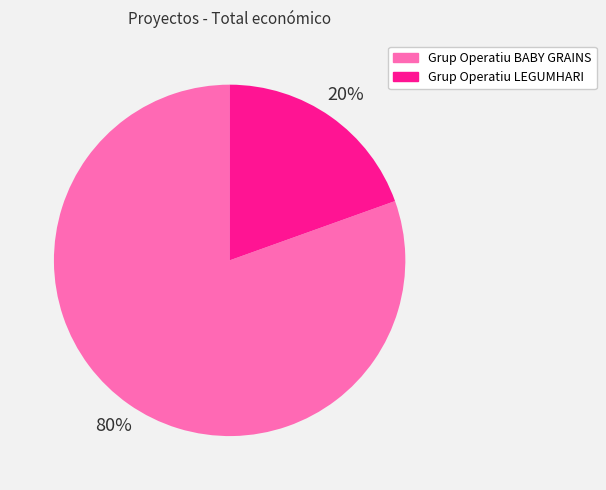

What percentage is the Grup Operatiu BABY GRAINS slice, to the nearest percent?

80%